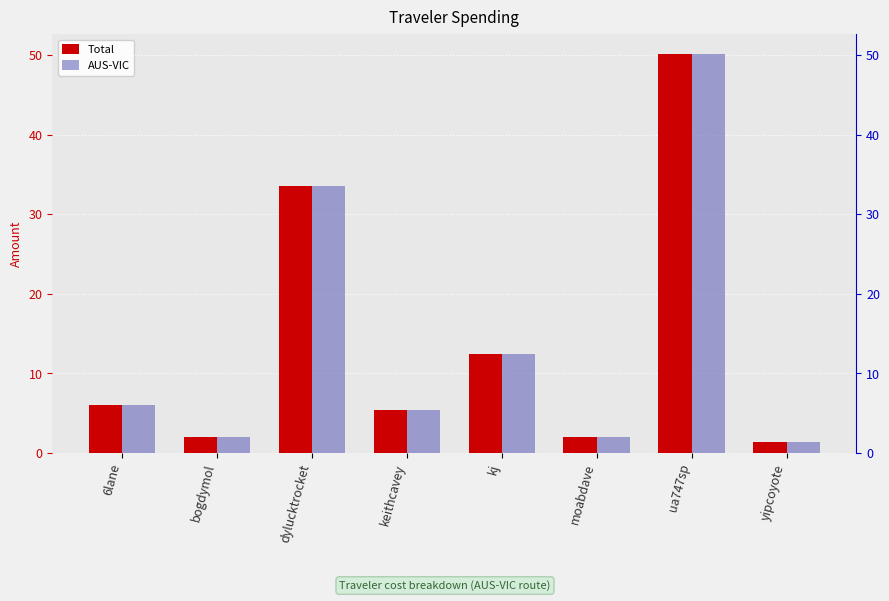

Rank the series at ua747sp from lowest to highest value.

Total, AUS-VIC